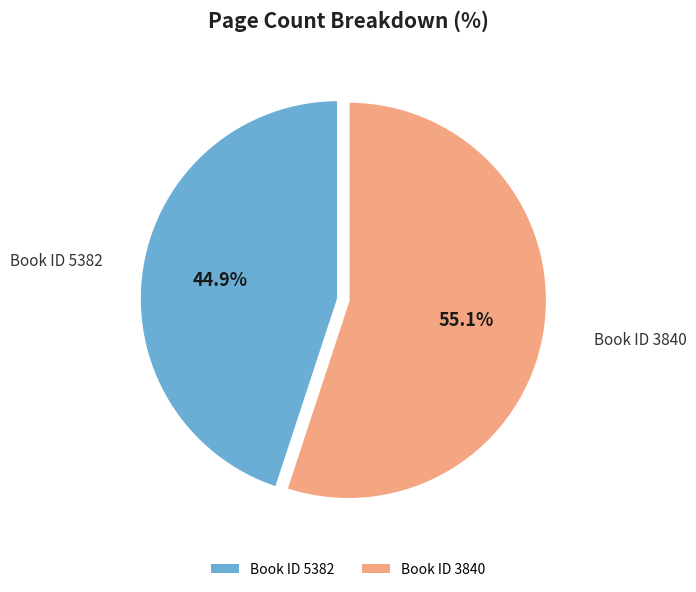

Approximately how many times larger is the value at Book ID 3840 compared to Book ID 5382?

1.2